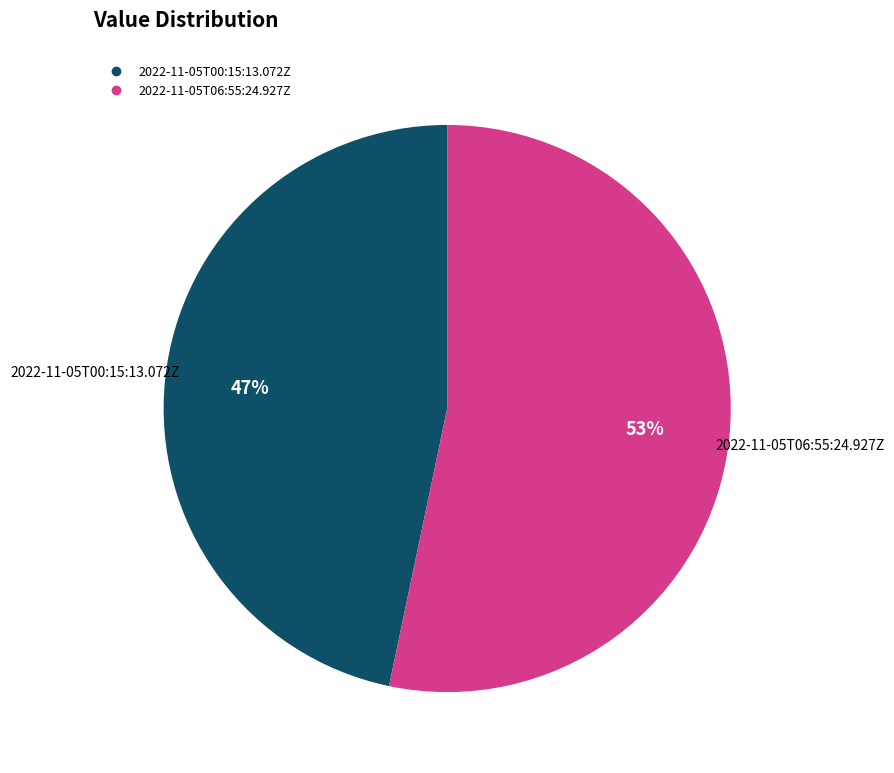

Which category has the biggest portion of the pie?

2022-11-05T06:55:24.927Z